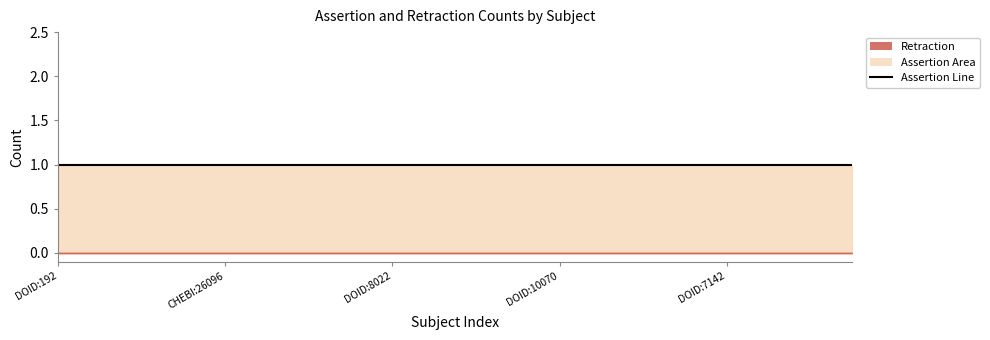

How many data points does each series have?

20